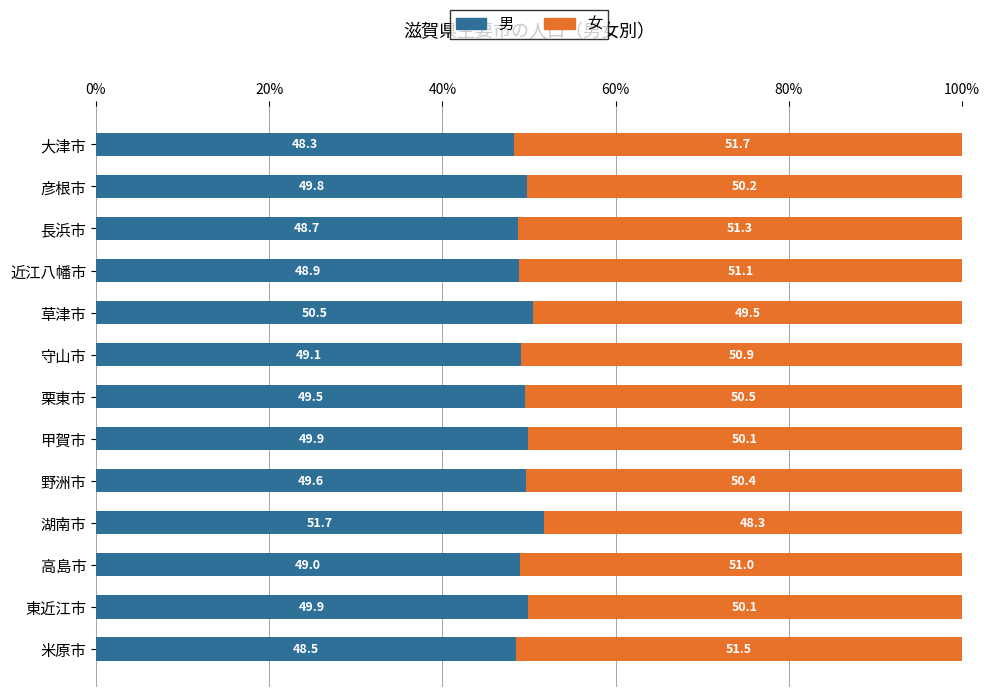

The 男 series shows 48.5 at 米原市. True or false?

True